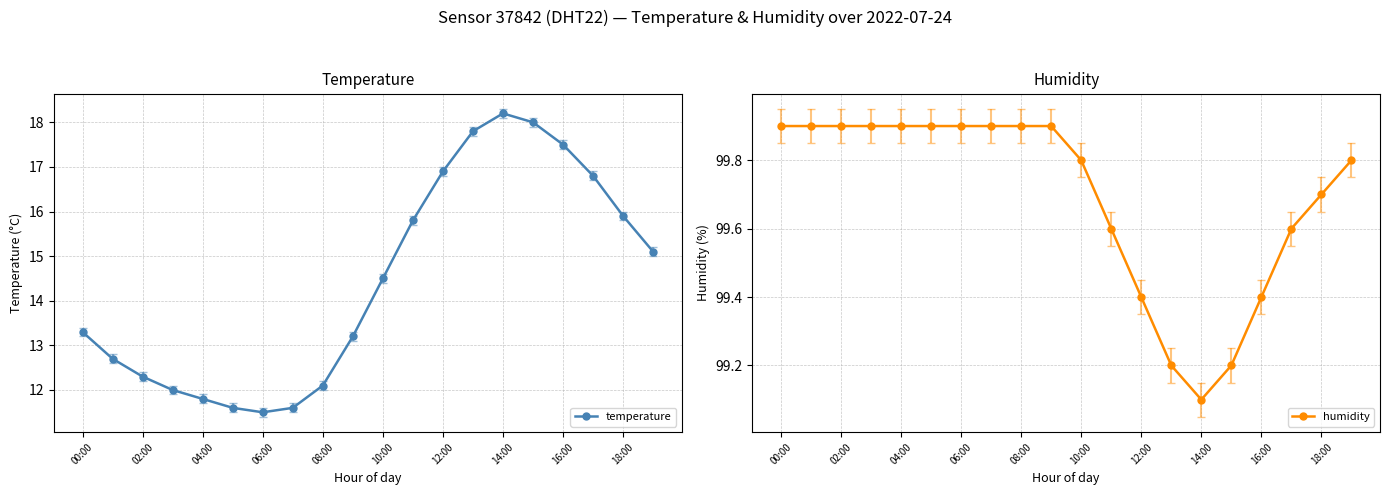

The temperature series shows 12.3 at 02:00. True or false?

True